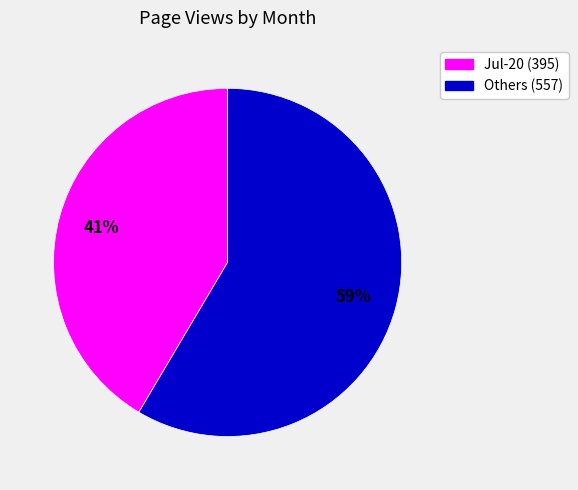

Does any single category account for the majority?

Yes